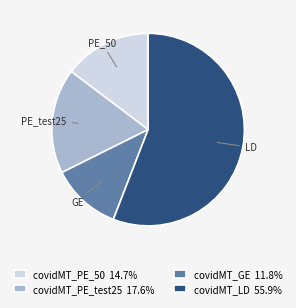

Rank the categories by value from highest to lowest.

covidMT_LD, covidMT_PE_test25, covidMT_PE_50, covidMT_GE